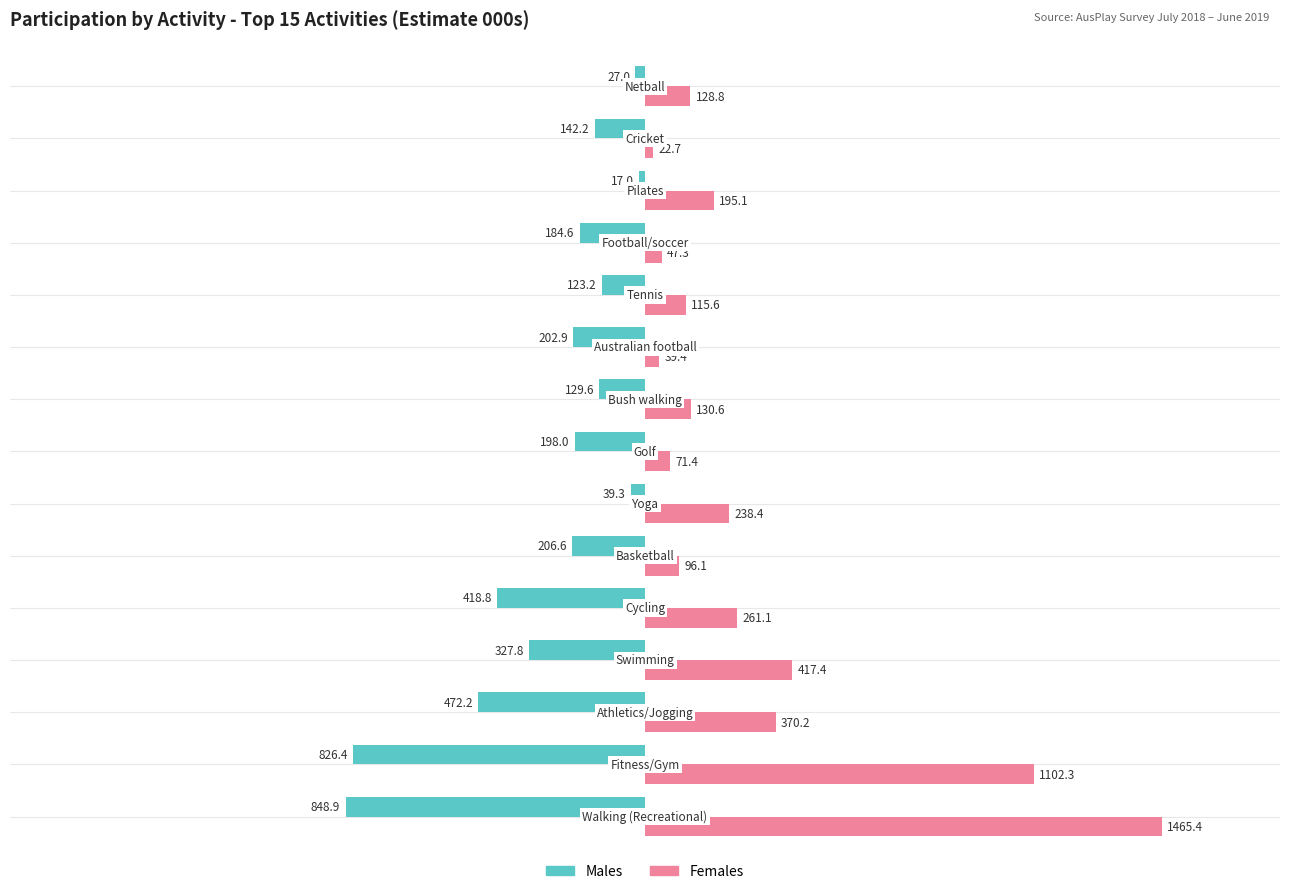

Which series has the widest spread of values?

Females